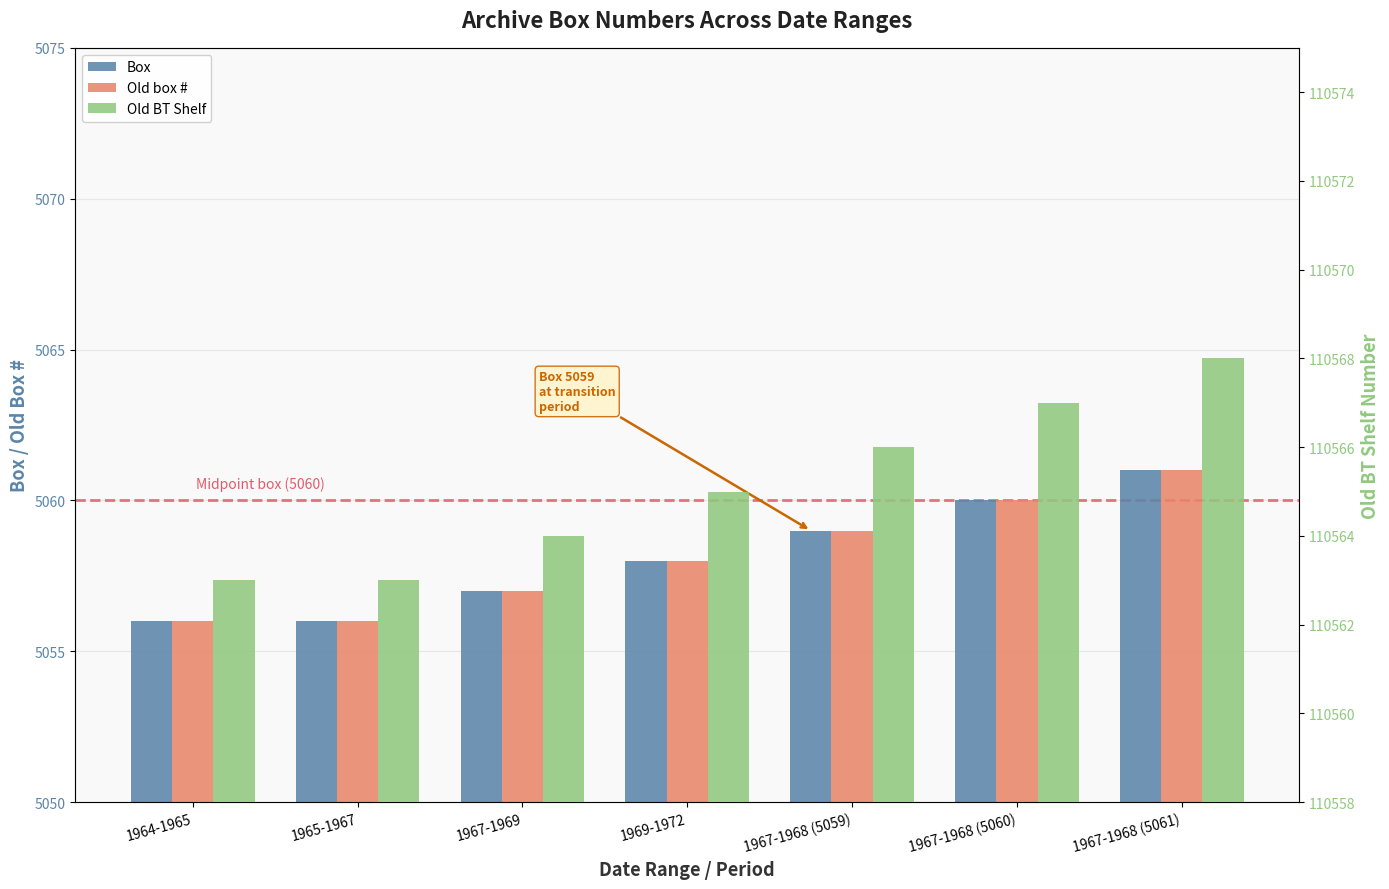

Is the value of Old box # at 1969-1972 greater than the value of Old BT Shelf at 1967-1968 (5060)?

No